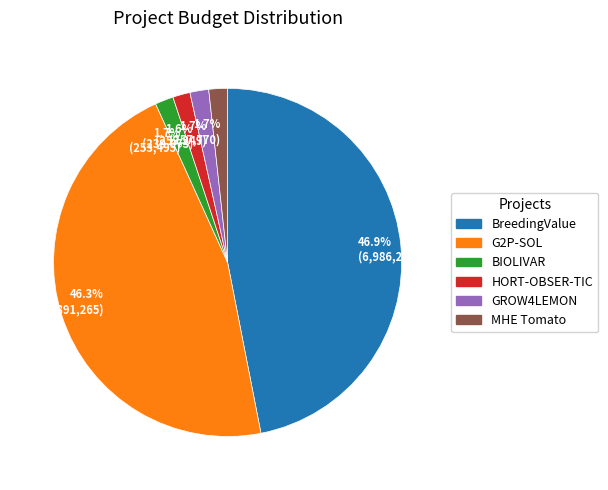

What is the largest slice in the pie chart?

46.9% (6,986,278)